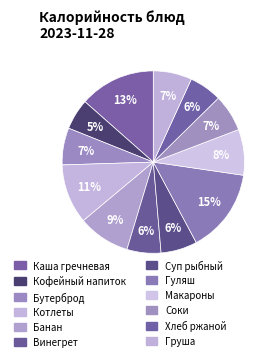

Does any single category account for the majority?

No